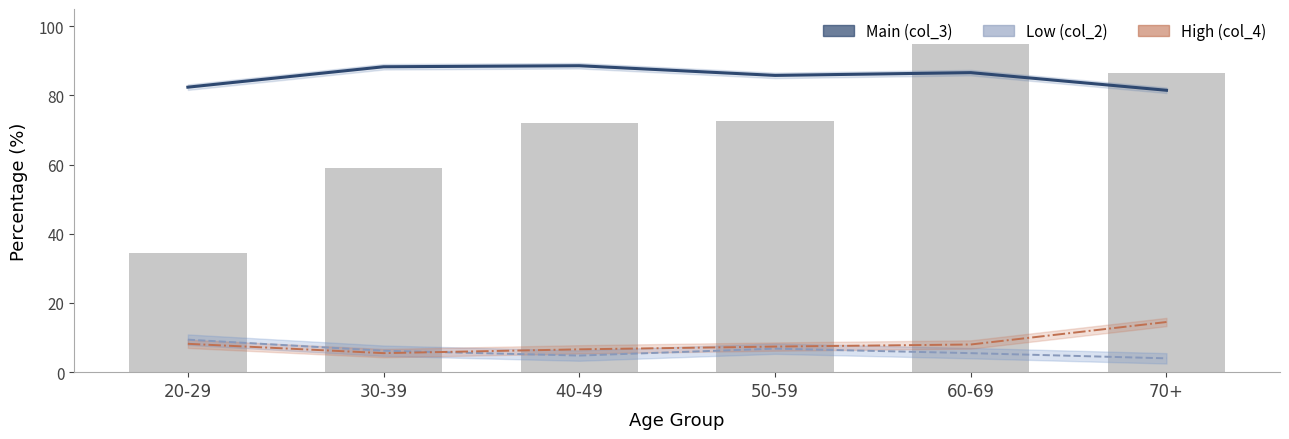

Where is Main (col_3) nearest to the value 85?

50-59